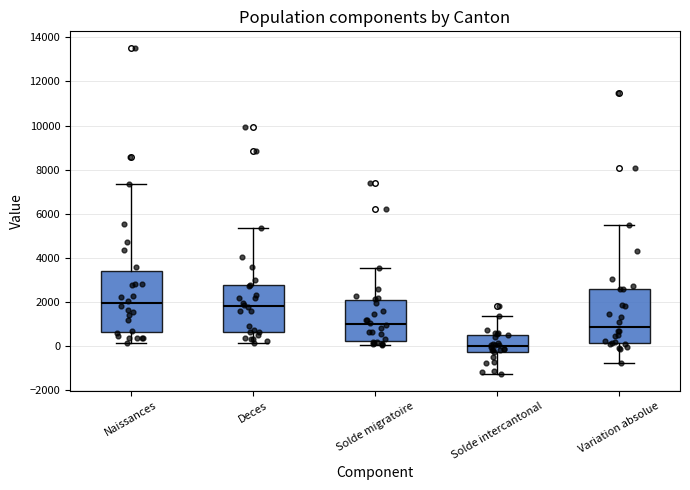

Comparing the boxes themselves (not the whiskers), which one is the tallest?

Naissances